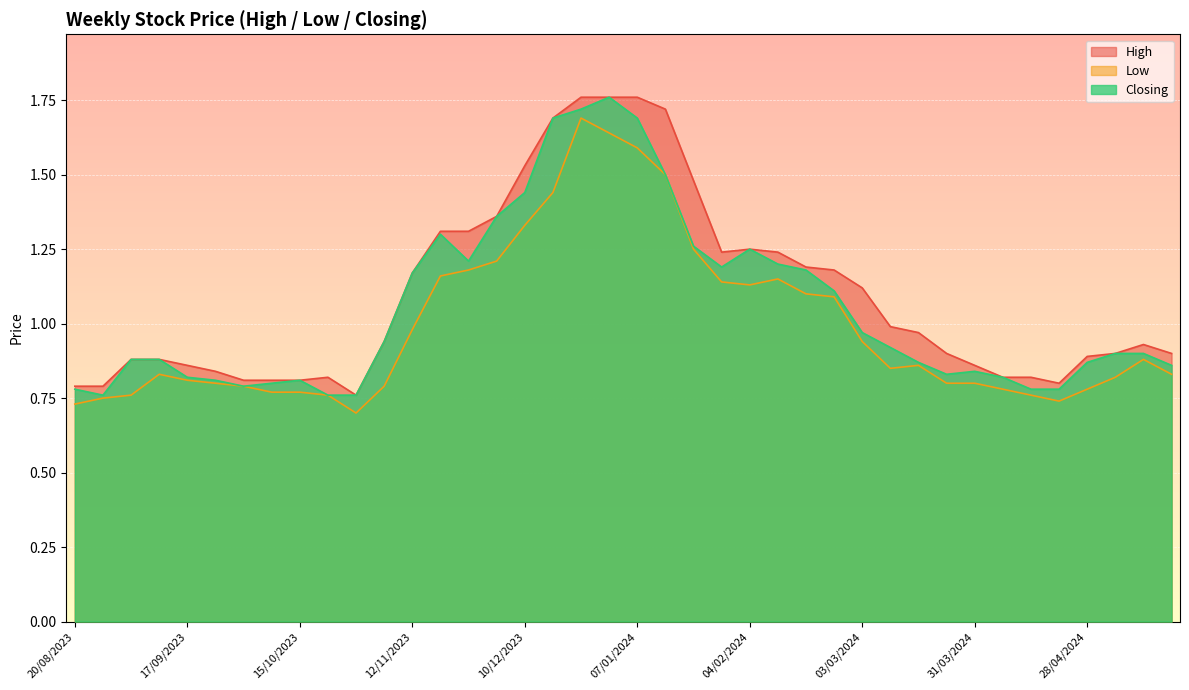

At how many categories does at least one series exceed 0?

40